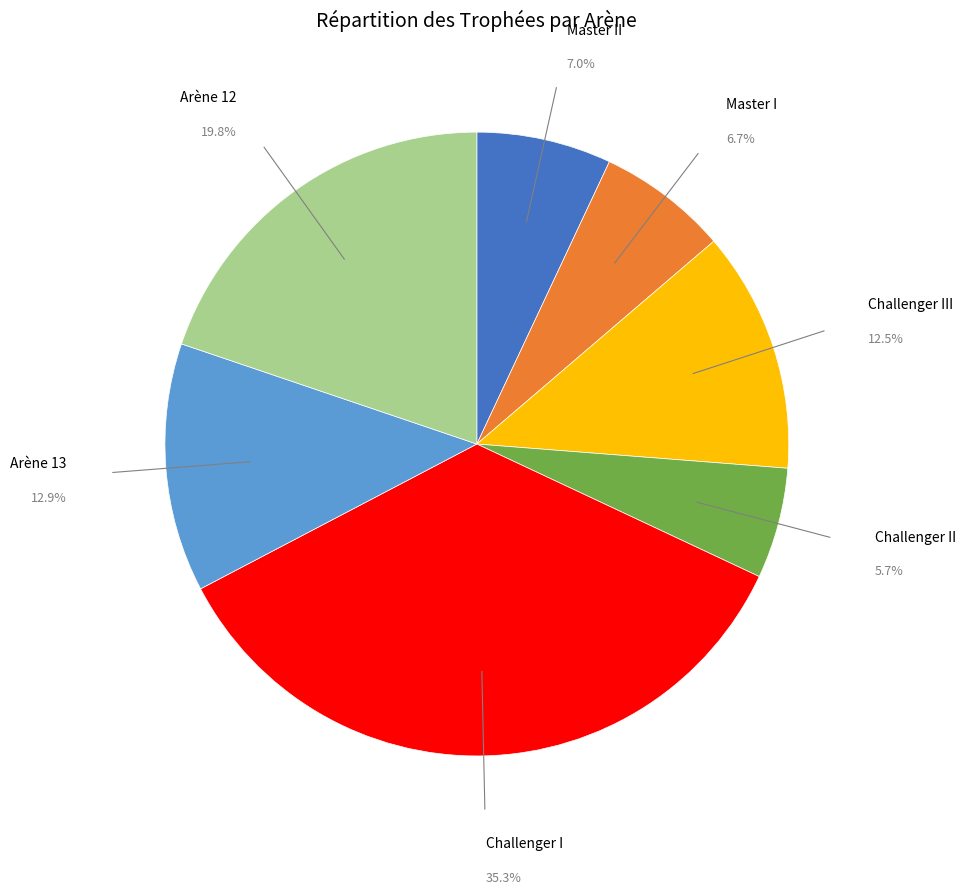

Is there a majority slice in this chart?

No